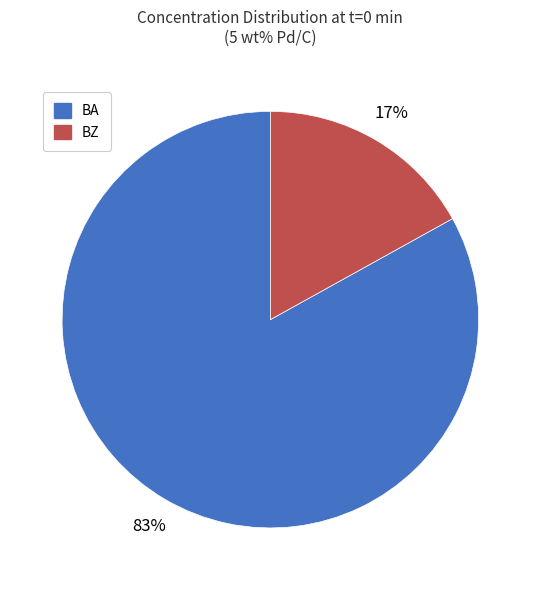

Do BA and BZ together represent more than half of the pie?

Yes